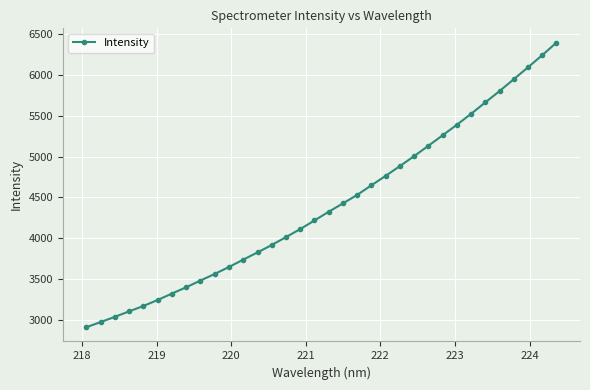

What is the greatest value displayed?

6395.1